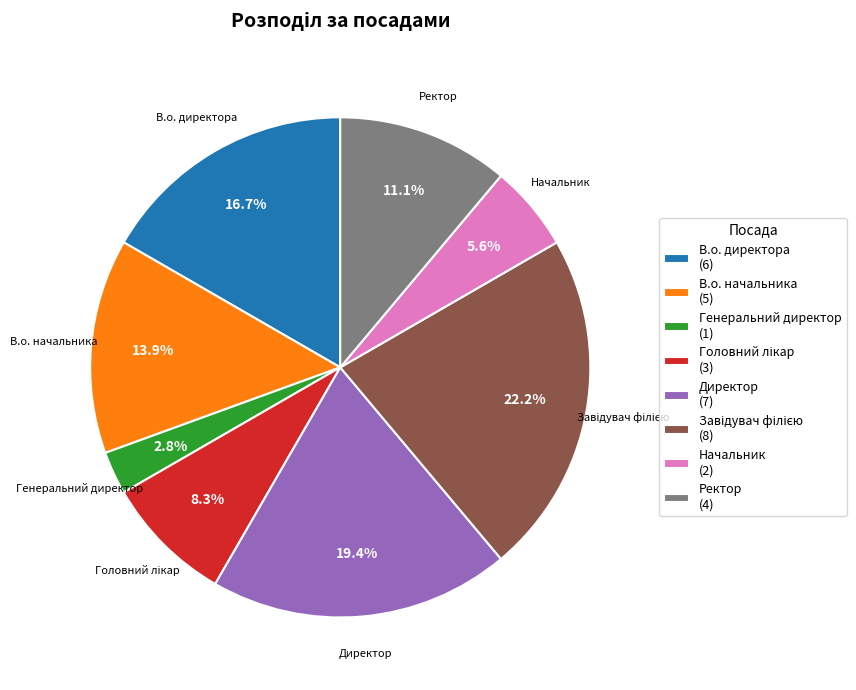

What is the smallest slice in the pie chart?

Генеральний директор